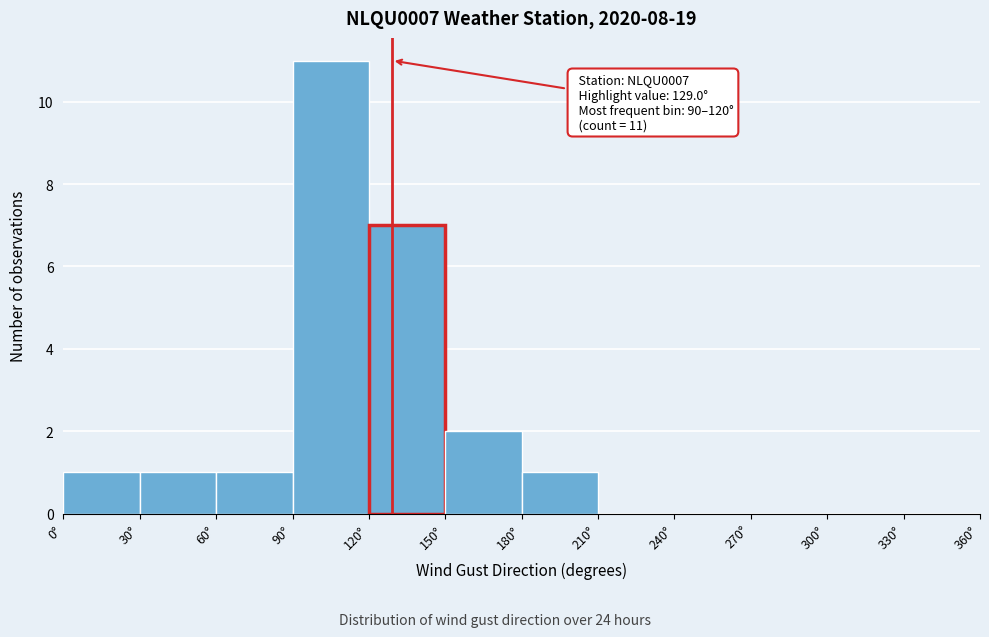

Which range on the x-axis has the tallest bar?

90 to 120